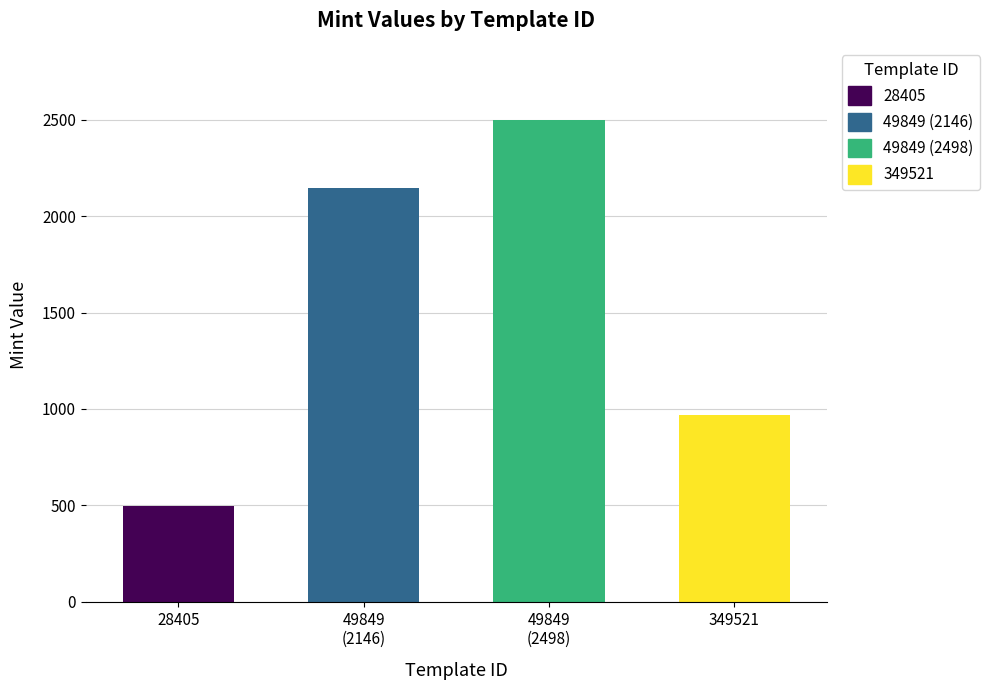

Rank the categories by value from lowest to highest.

28405, 349521, 49849, 49849